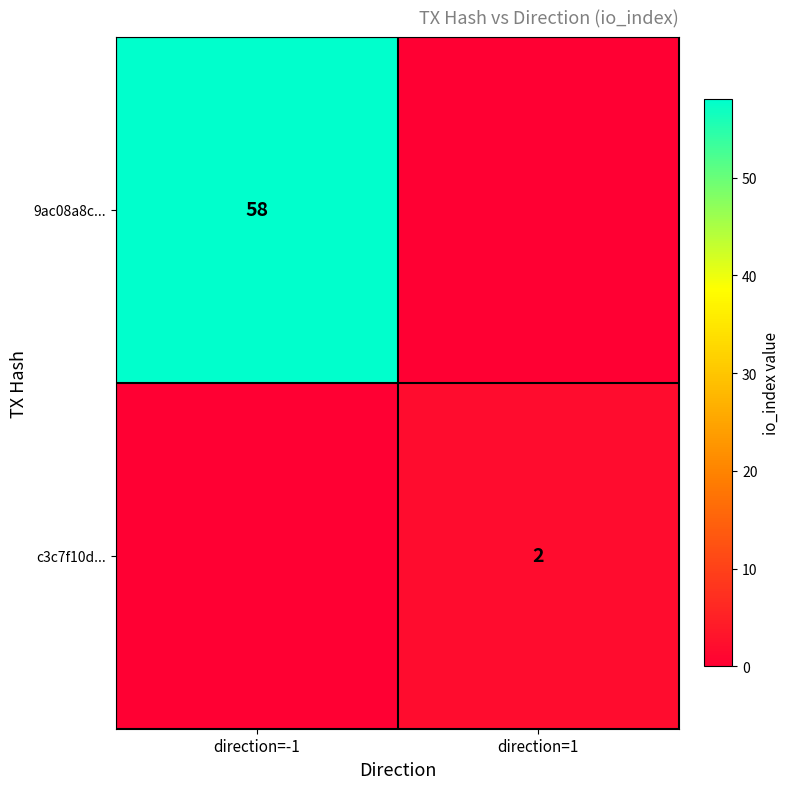

The value of c3c7f10d... at direction=1 is 1. True or false?

False